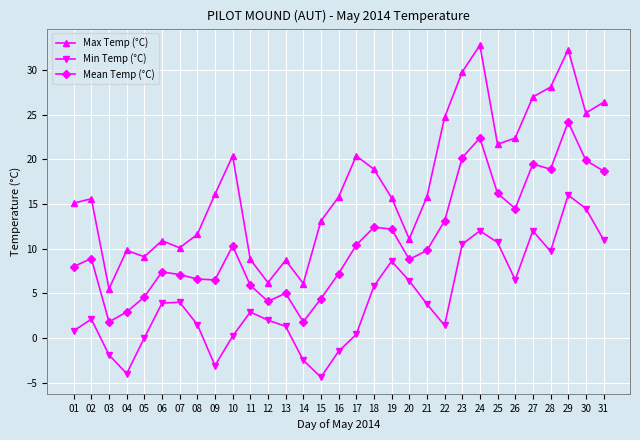

Which series has the largest total across all categories?

Max Temp (°C)